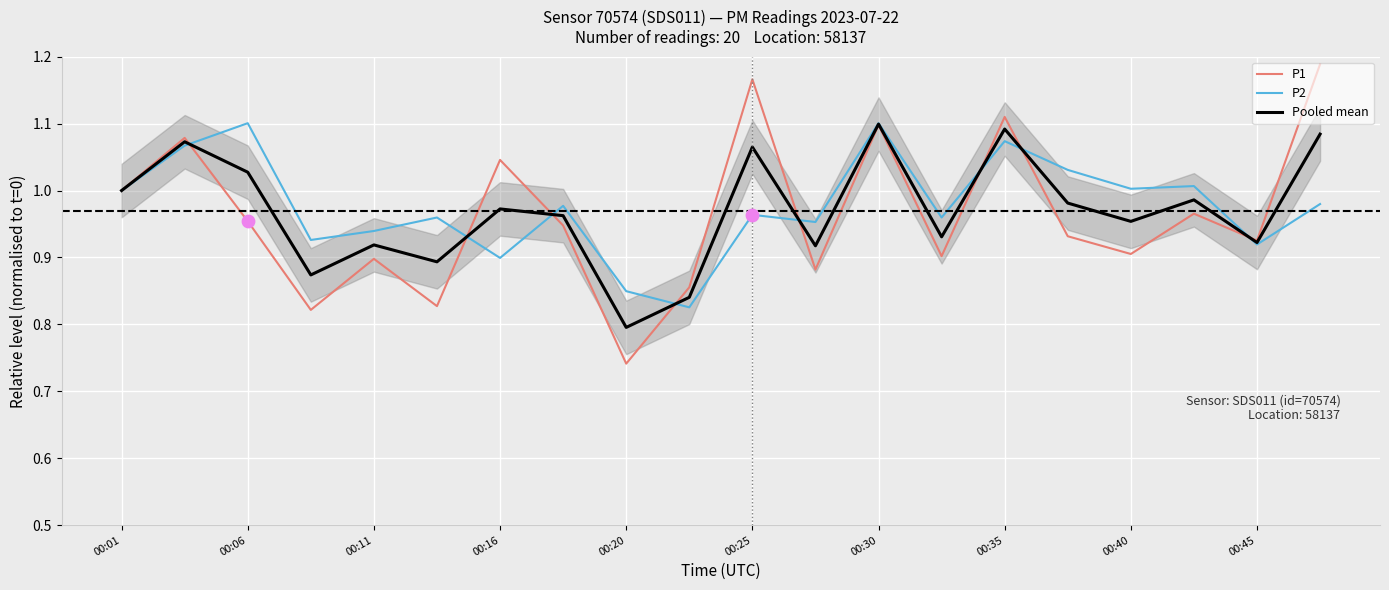

Which series has the largest total across all categories?

P2